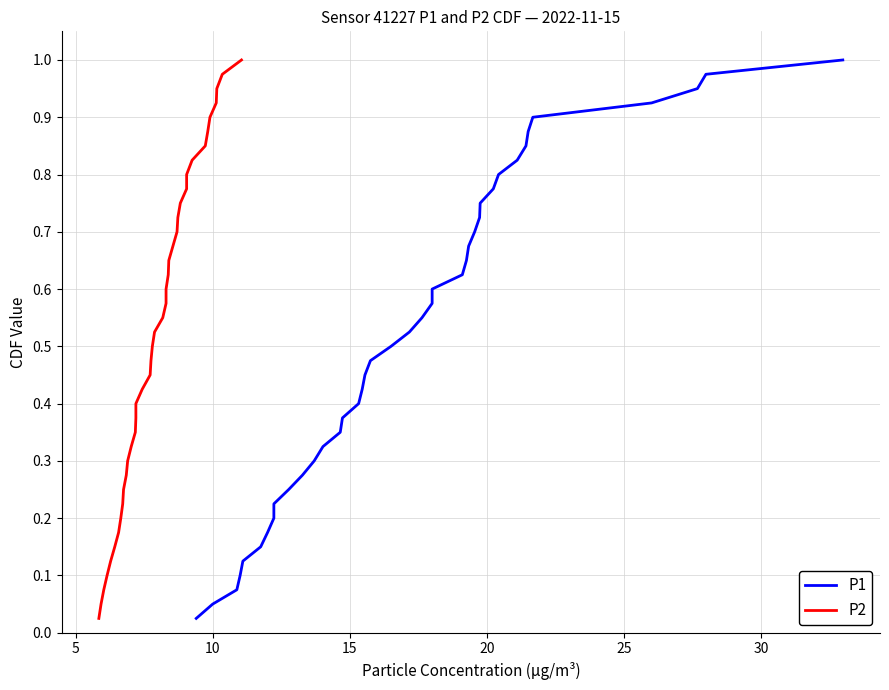

The value of P1 at 20 is 0.2. True or false?

False